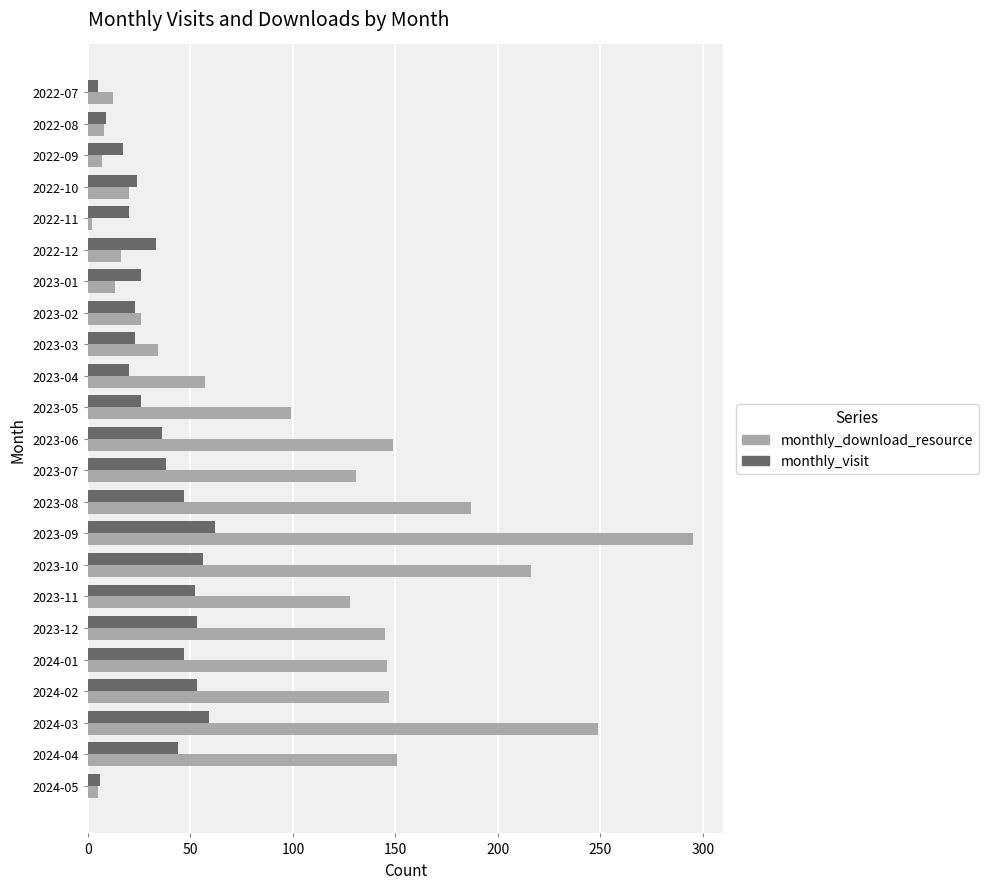

What are all the series names shown in the legend?

monthly_download_resource, monthly_visit